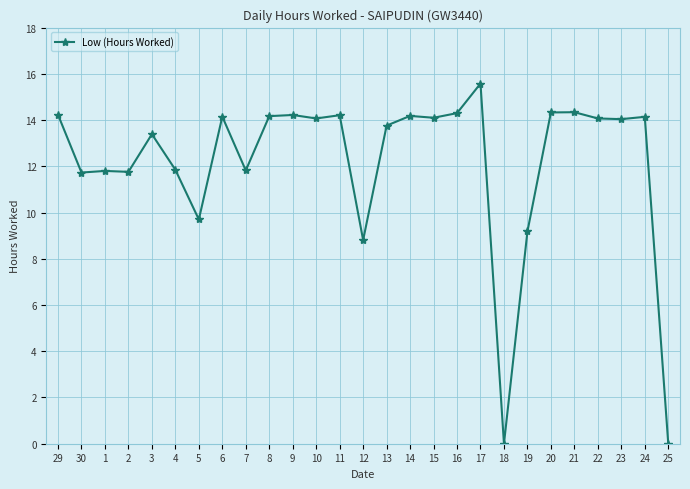

What is the value of the 16th point from the left?

14.2